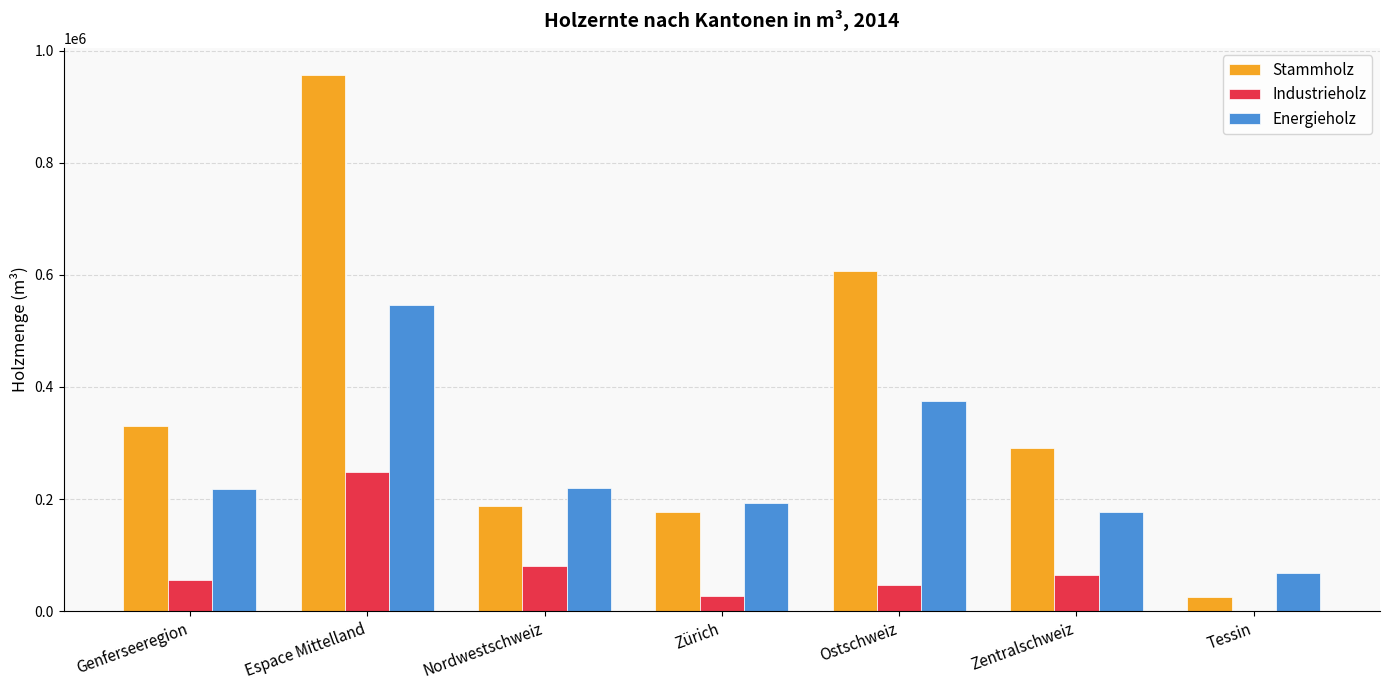

How many groups of bars are there?

7